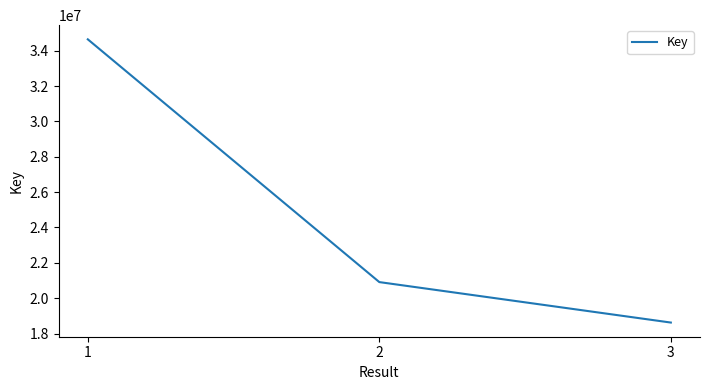

Reading right to left, extract all data points from this chart.

18622529	20911106	34641071